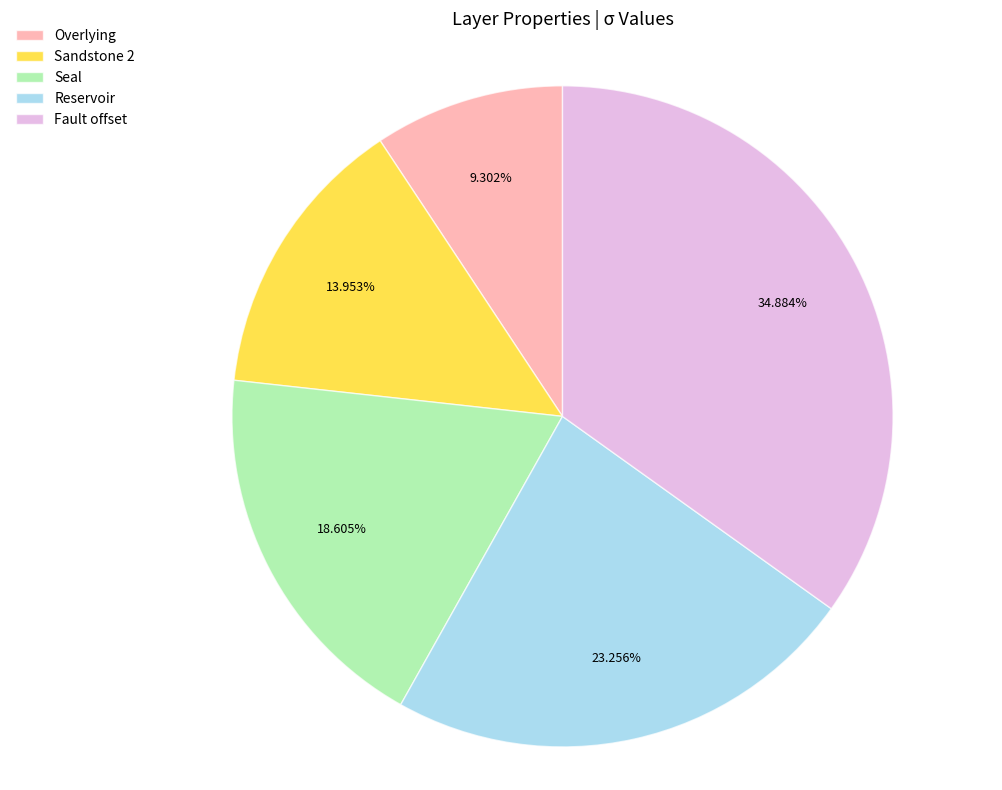

Count the number of slices in the pie.

5